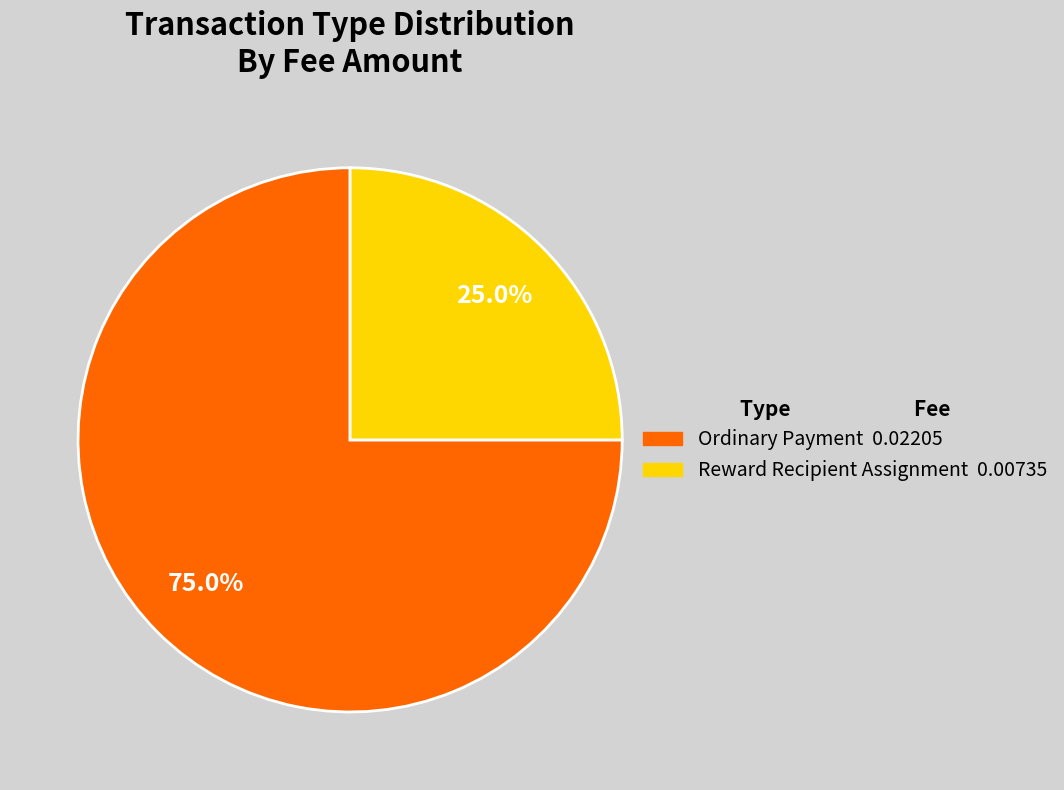

Combined, what portion of the pie is Ordinary Payment and Reward Recipient Assignment?

100.0%